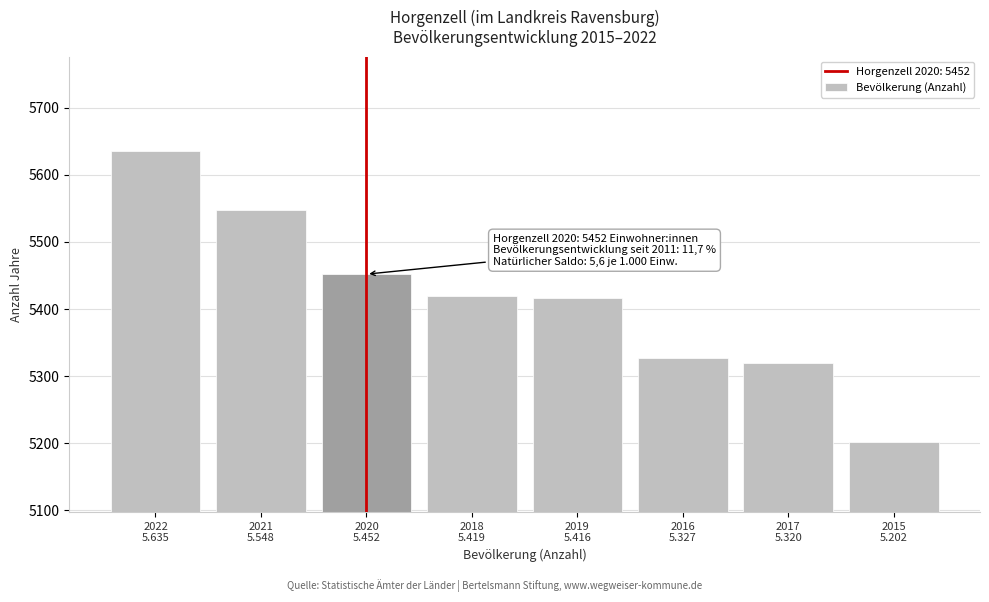

Reading left to right, what are all the values shown in this chart?

5635	5548	5452	5419	5416	5327	5320	5202